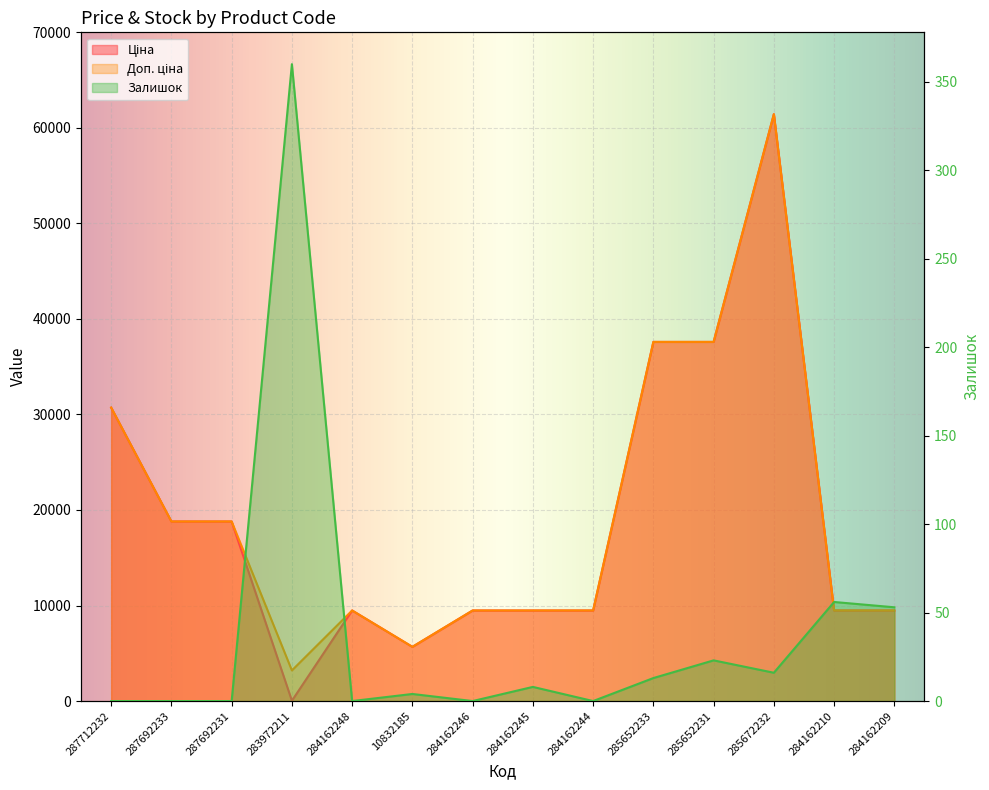

What is the label of the 12th point from the left?

285672232